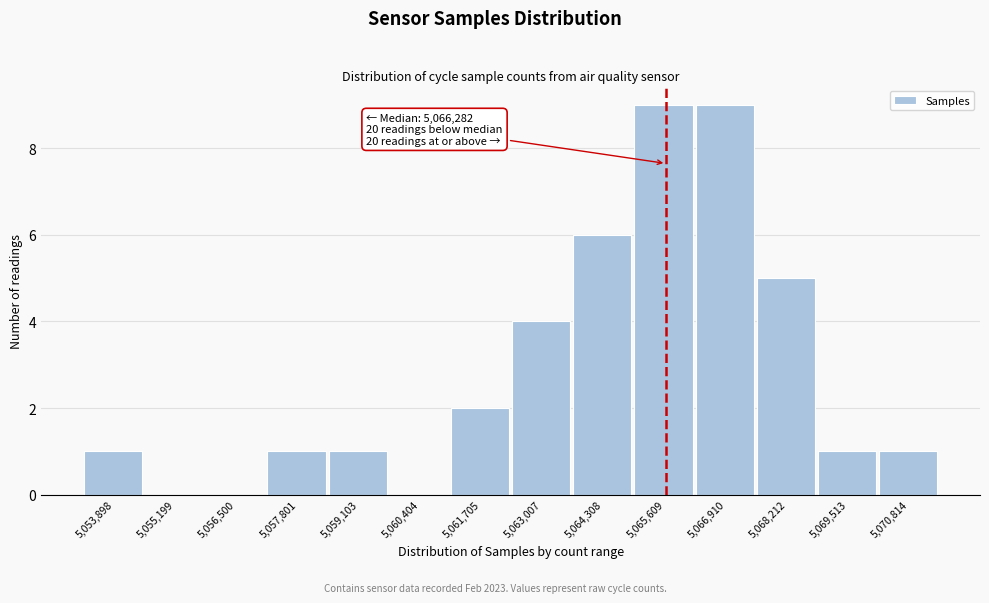

Reading left to right, list all the values displayed in this chart.

5,053,898=1	5,055,199=0	5,056,500=0	5,057,801=1	5,059,103=1	5,060,404=0	5,061,705=2	5,063,007=4	5,064,308=6	5,065,609=9	5,066,910=9	5,068,212=5	5,069,513=1	5,070,814=1